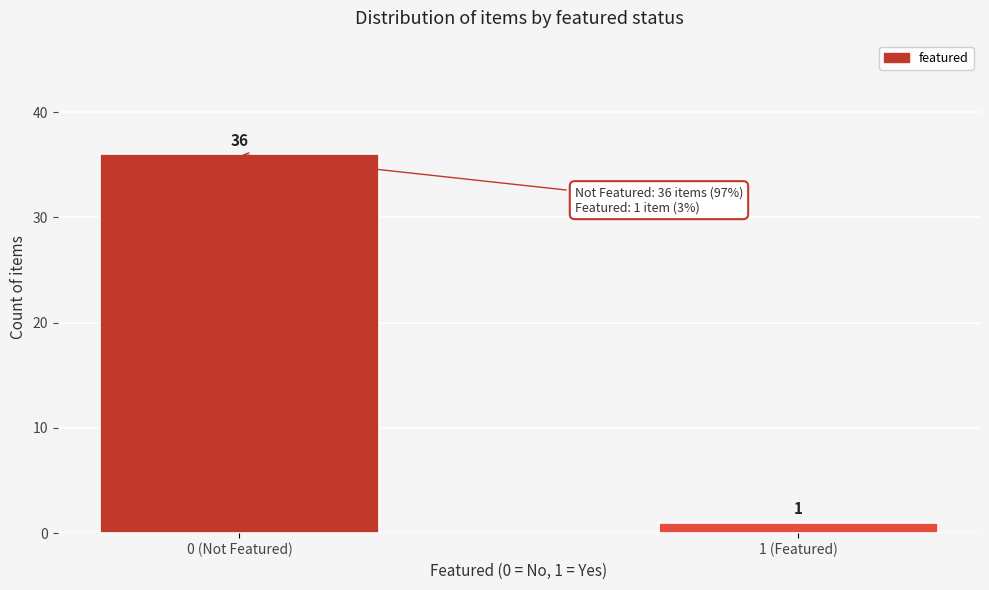

Reading left to right, transcribe all the data shown in this chart.

0 (Not Featured)=36	1 (Featured)=1